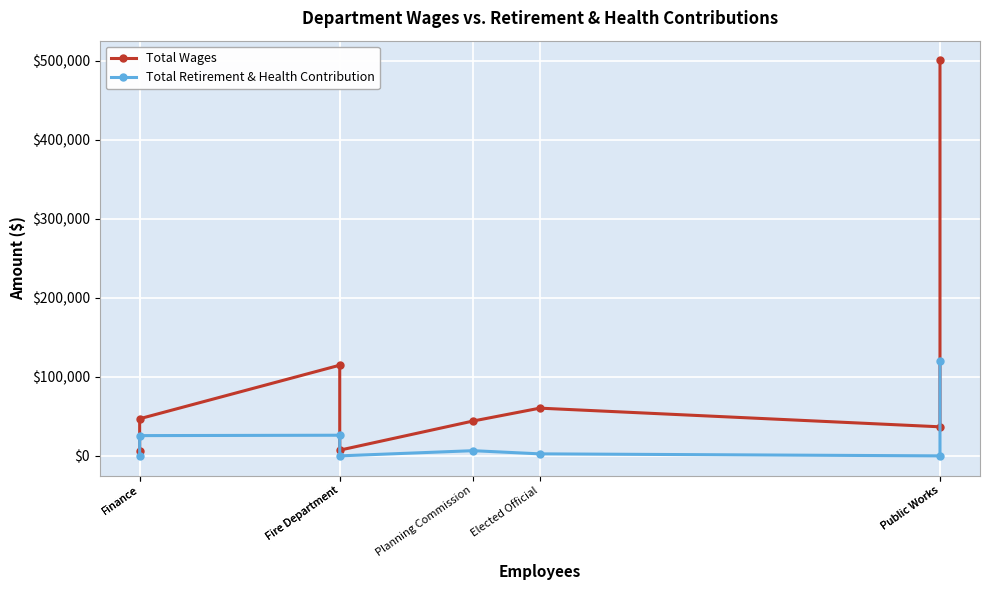

What is the maximum value for Total Wages?

500458